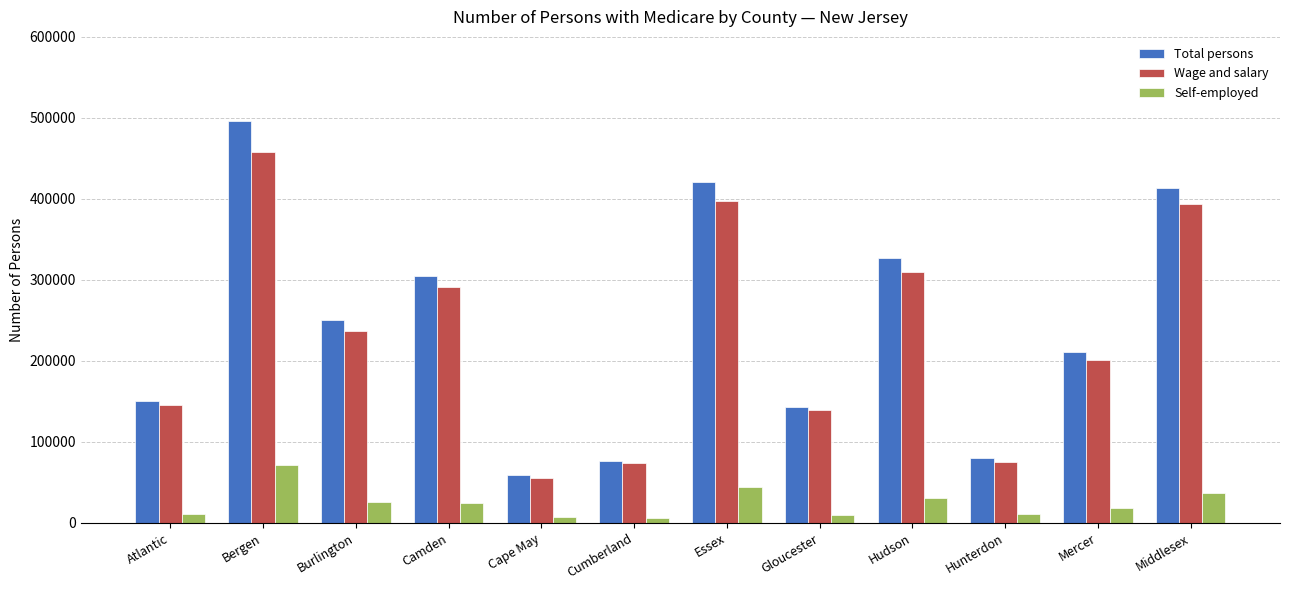

What are all the series names shown in the legend?

Total persons, Wage and salary, Self-employed